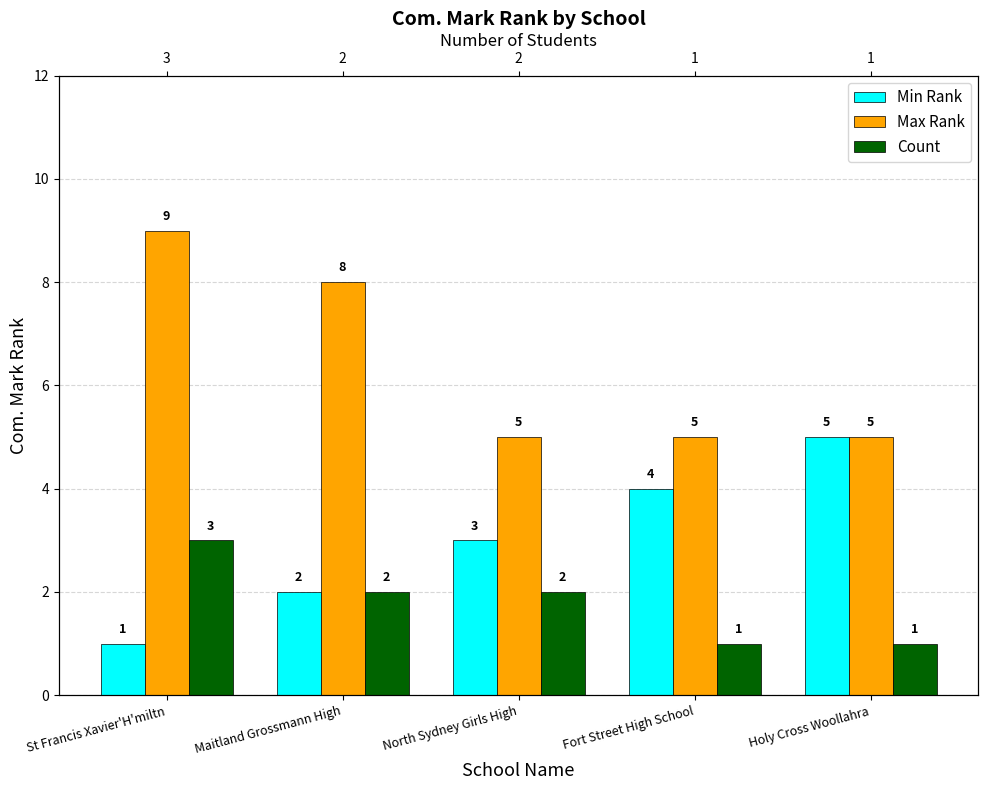

Reading right to left, what are all the values shown in this chart?

Min Rank: 5	4	3	2	1
Max Rank: 5	5	5	8	9
Count: 1	1	2	2	3